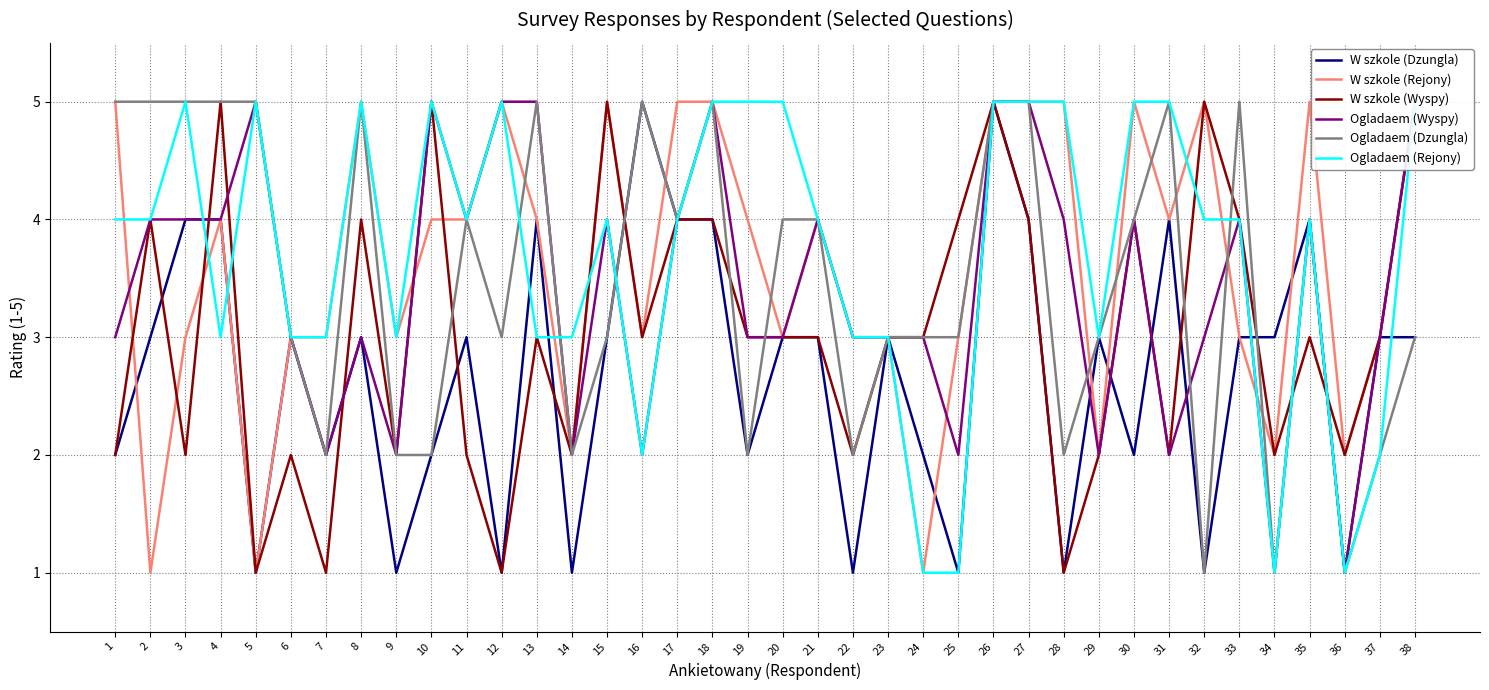

How many data points in W szkole (Dzungla) are above 3?

10